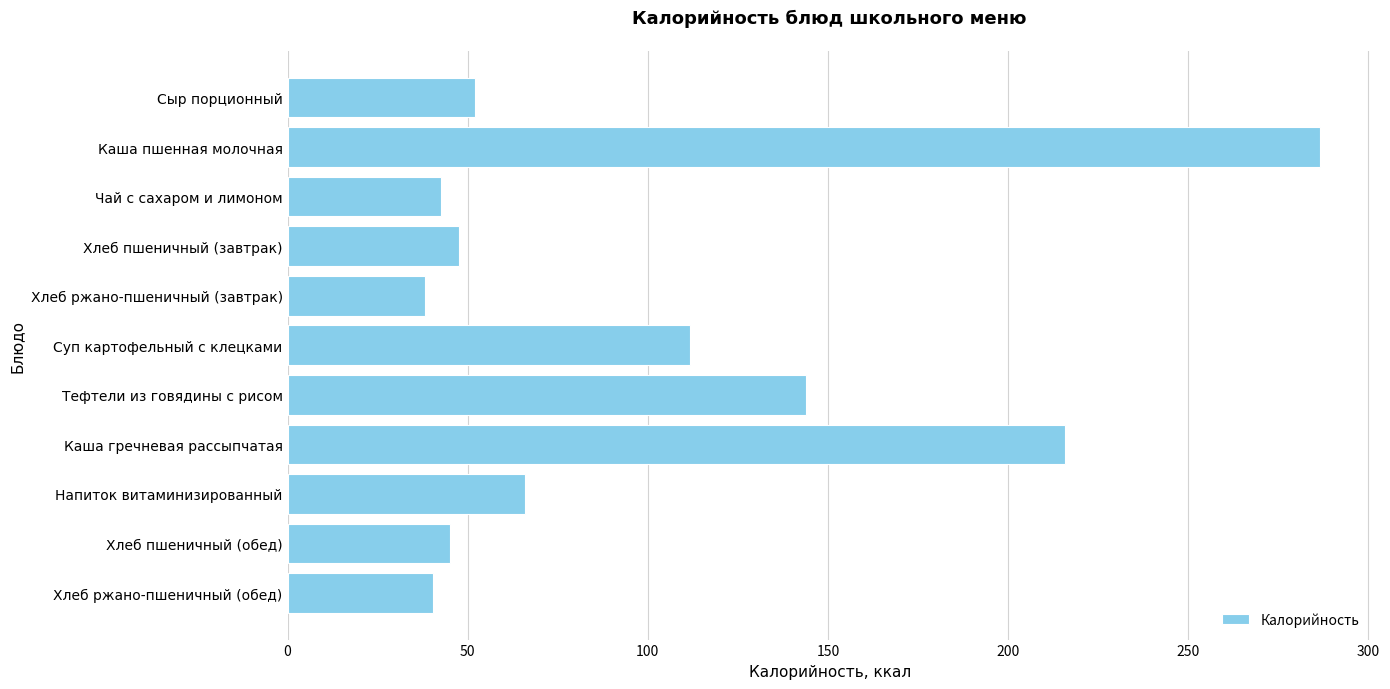

Between Хлеб ржано-пшеничный (обед) and Хлеб пшеничный (завтрак), which is larger?

Хлеб пшеничный (завтрак)